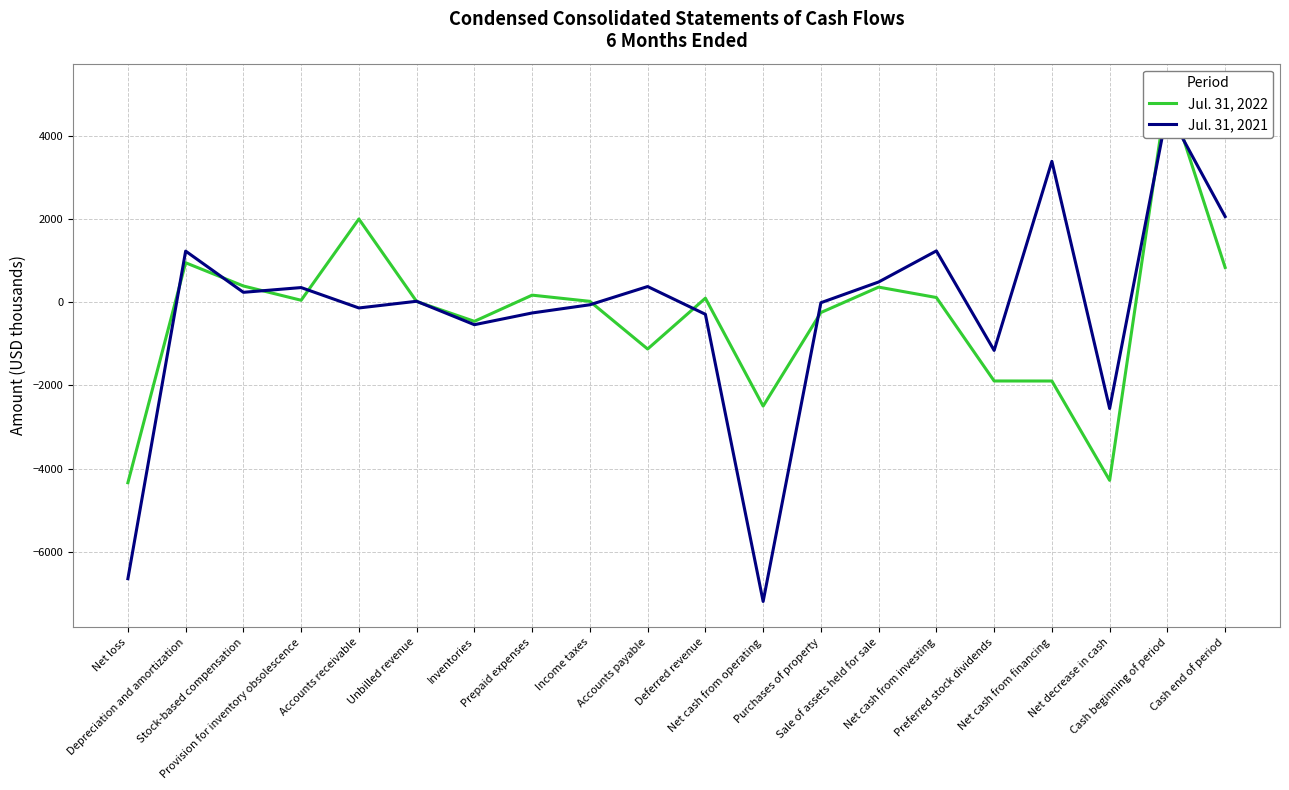

How many intersections are there between Jul. 31, 2022 and Jul. 31, 2021?

11